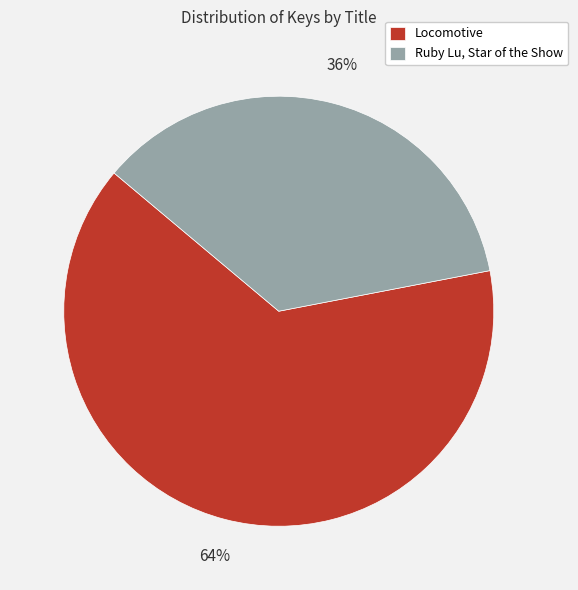

To the nearest percent, what is the difference between the largest and smallest slice percentages?

28%